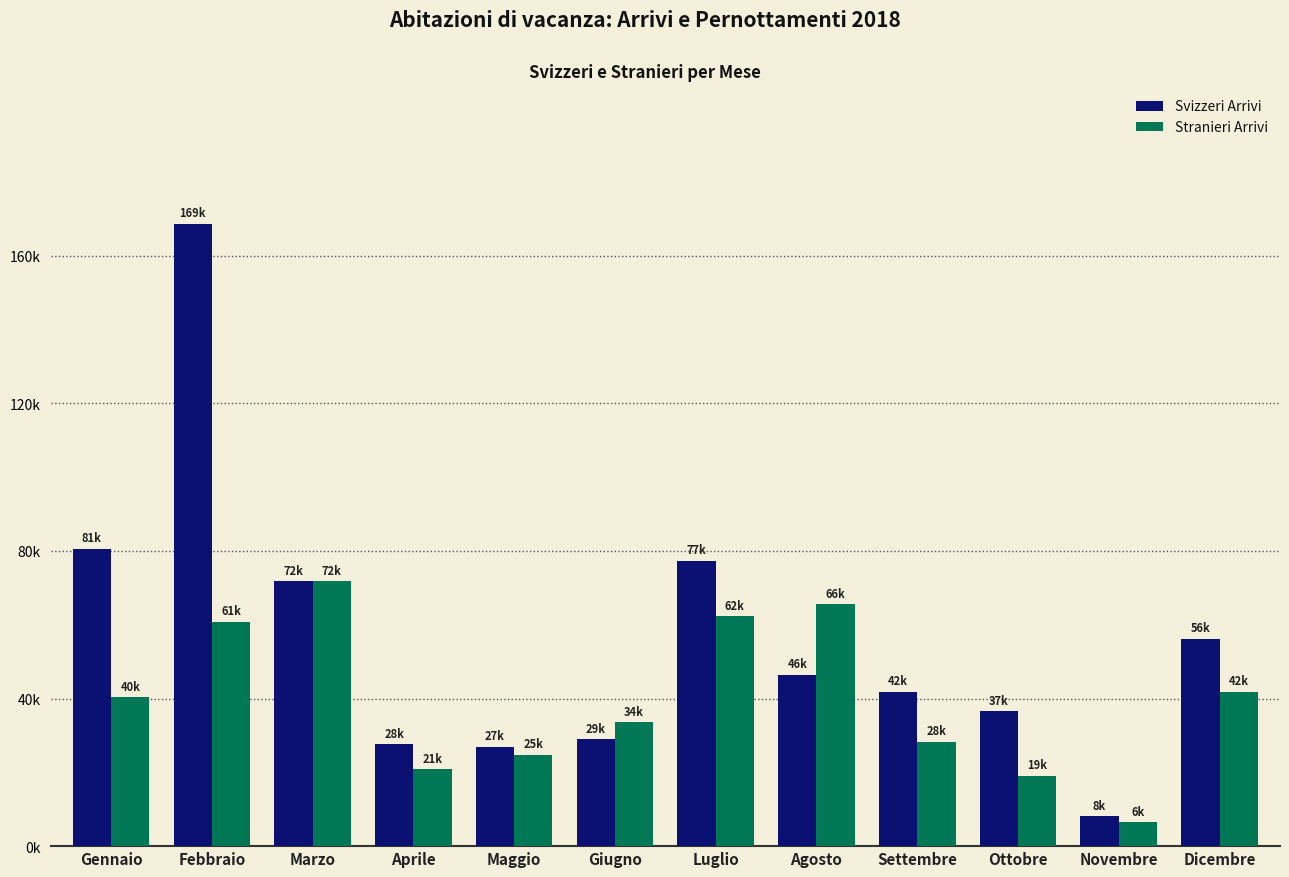

Are the bars horizontal?

No